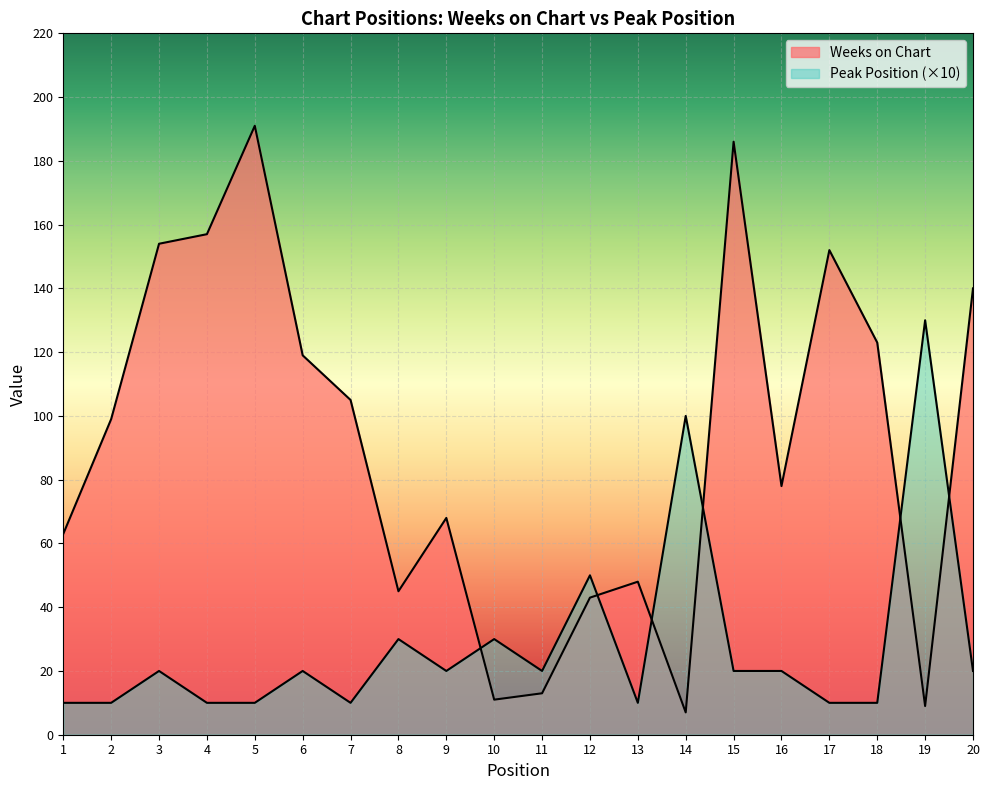

What is the difference between the maximum and minimum values in the Peak Position series?

120